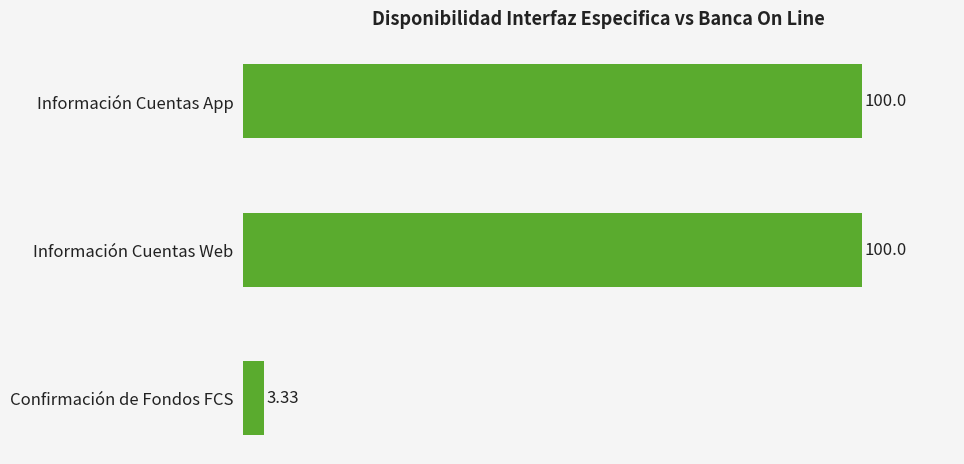

What is the maximum value shown in the chart?

100.0